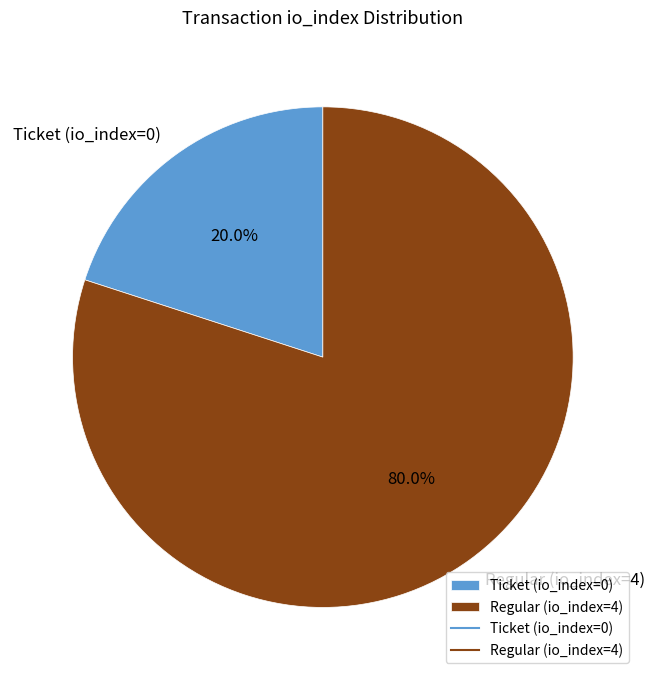

Count the number of slices in the pie.

2